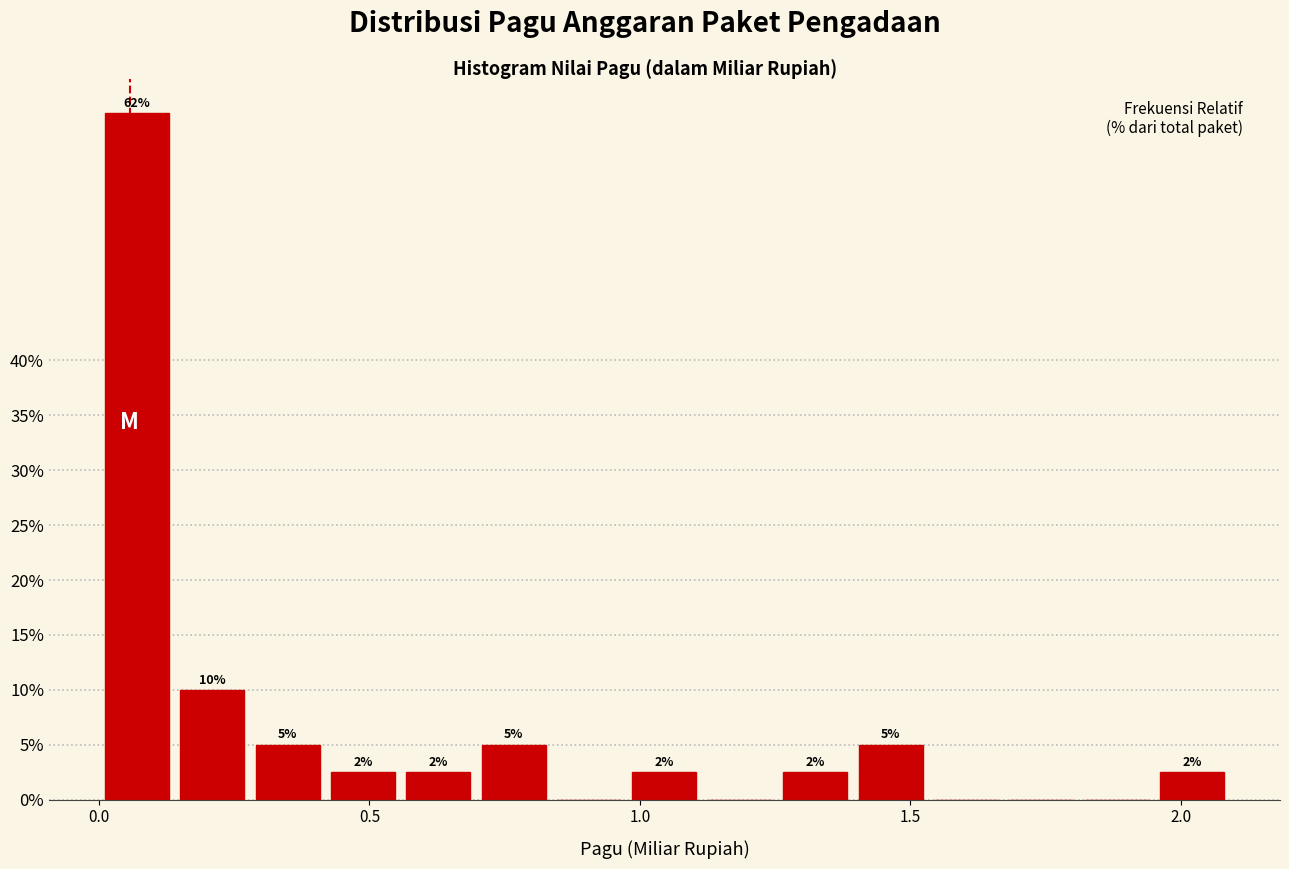

Around what value on the x-axis is the tallest bar? Give the approximate position of its centre, as read against the axis.

0.05